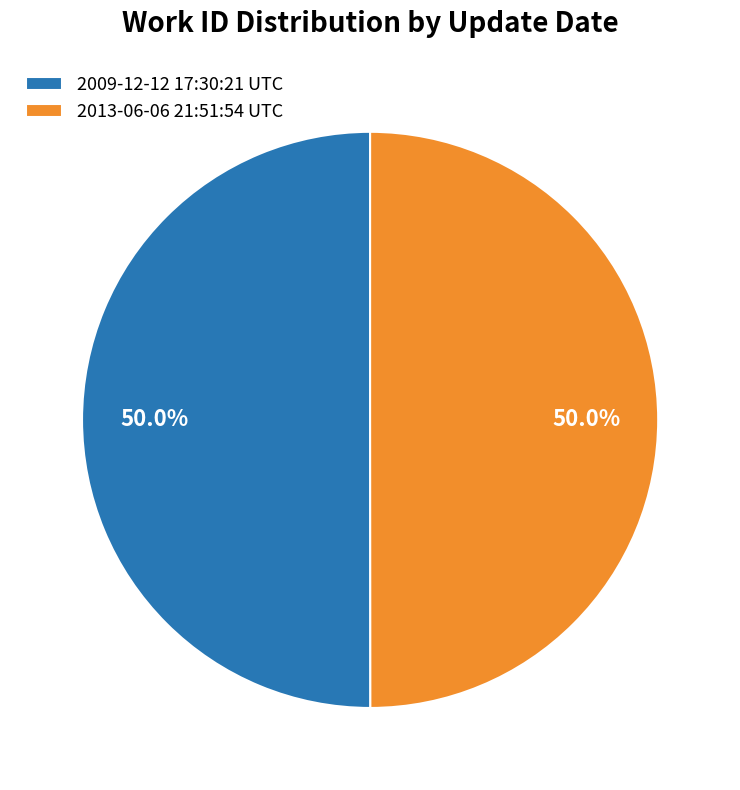

Combined, what portion of the pie is 2013-06-06 21:51:54 UTC and 2009-12-12 17:30:21 UTC?

100.0%